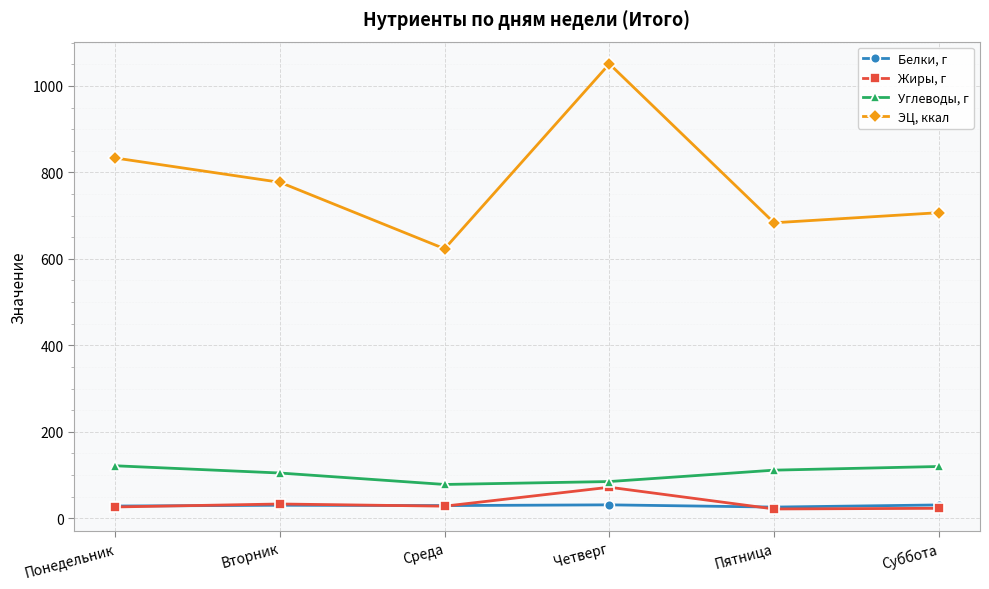

True or false: Углеводы, г and Жиры, г cross at least once.

False